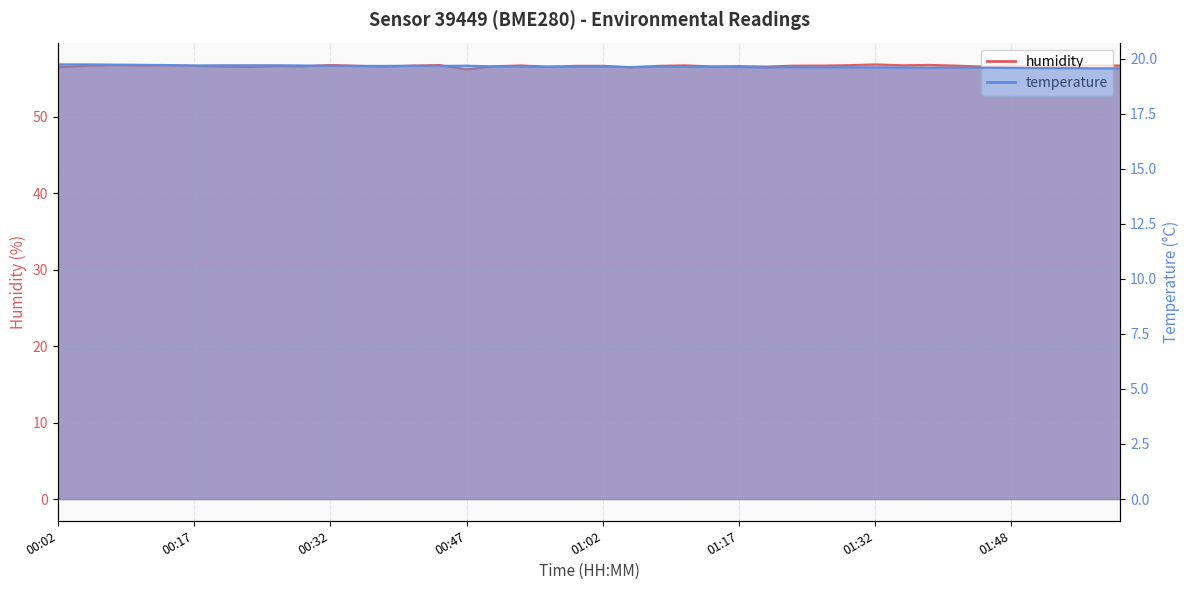

What position from the right is 00:44?

26